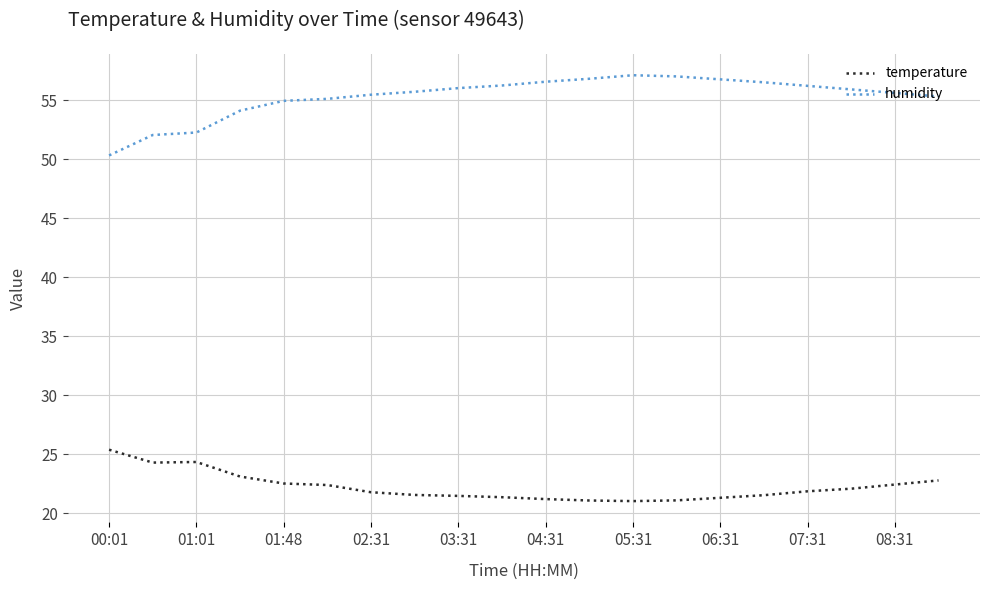

Which series has the largest total across all categories?

humidity